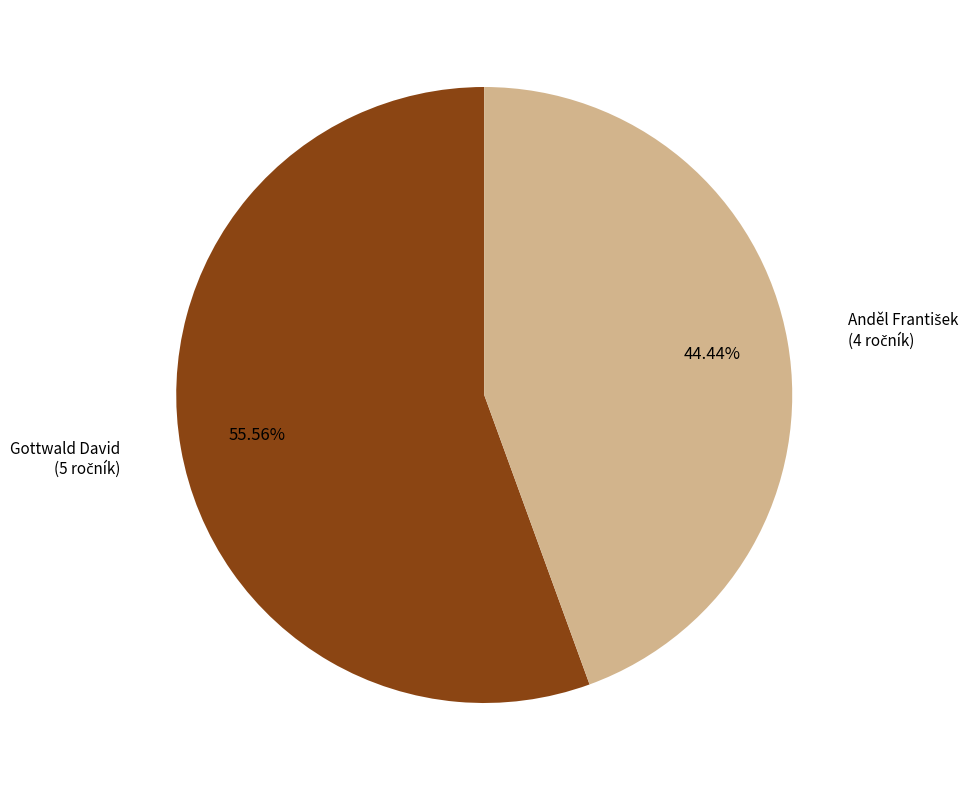

Count the number of slices in the pie.

2